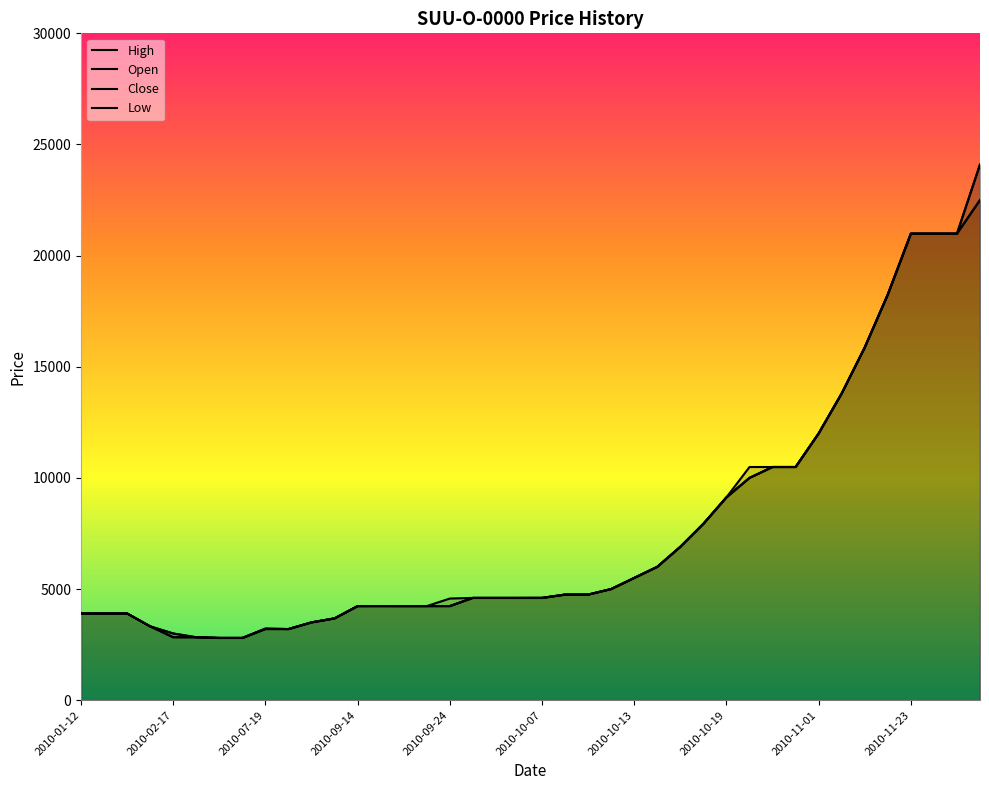

At 2010-11-01, list the series in order from largest to smallest.

High, Open, Close, Low